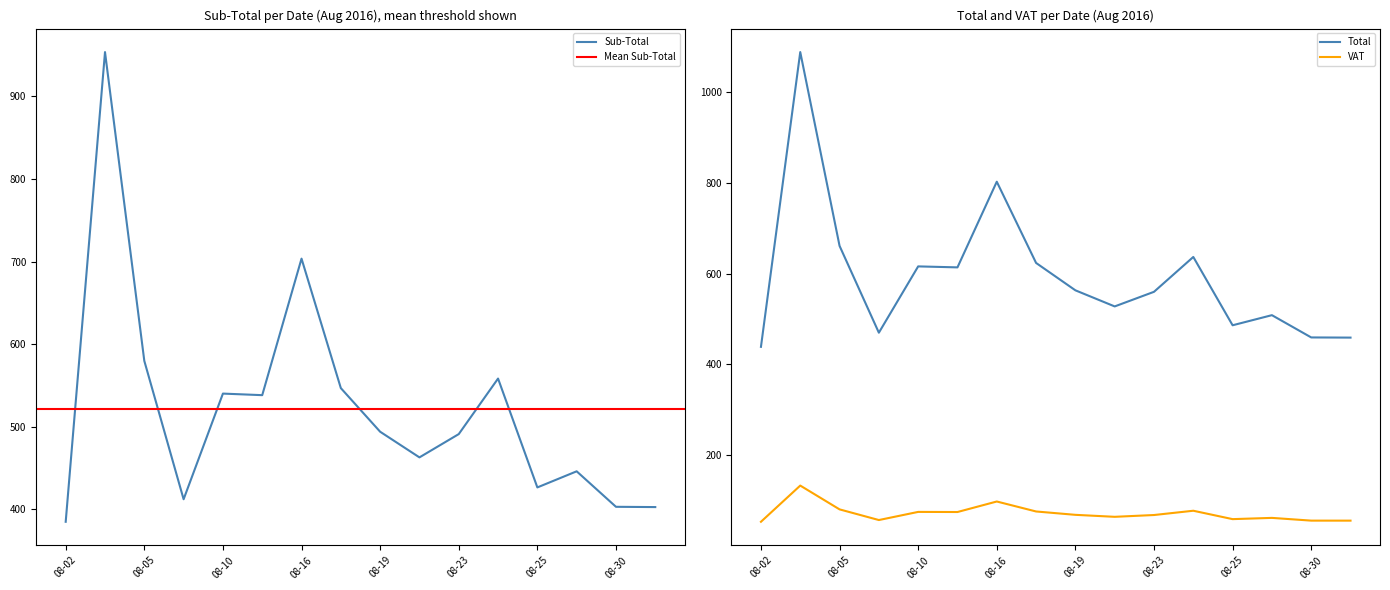

The Sub-Total series shows 493.9 at 08-19. True or false?

True